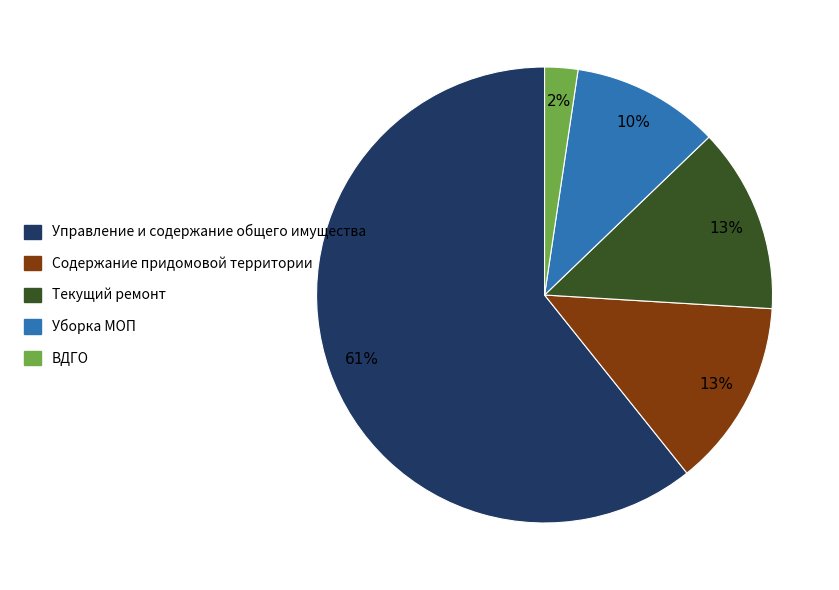

Approximately how many times larger is the value at ВДГО compared to Содержание придомовой территории?

0.2